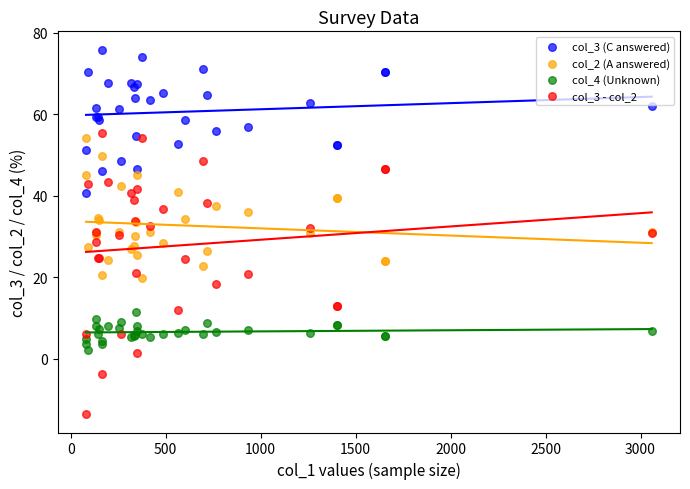

What are all the series names shown in the legend?

col_3 (C answered), col_2 (A answered), col_4 (Unknown), col_3 - col_2